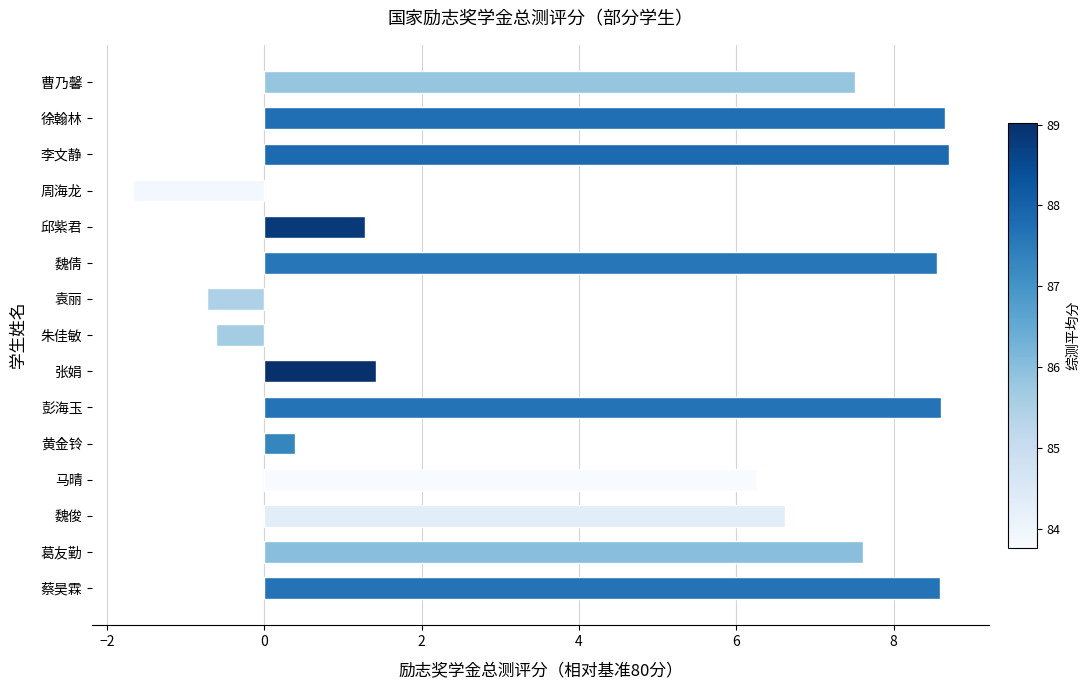

Reading bottom to top, list all the values displayed in this chart.

8.6	7.6	6.6	6.3	0.4	8.6	1.4	-0.6	-0.7	8.6	1.3	-1.7	8.7	8.7	7.5